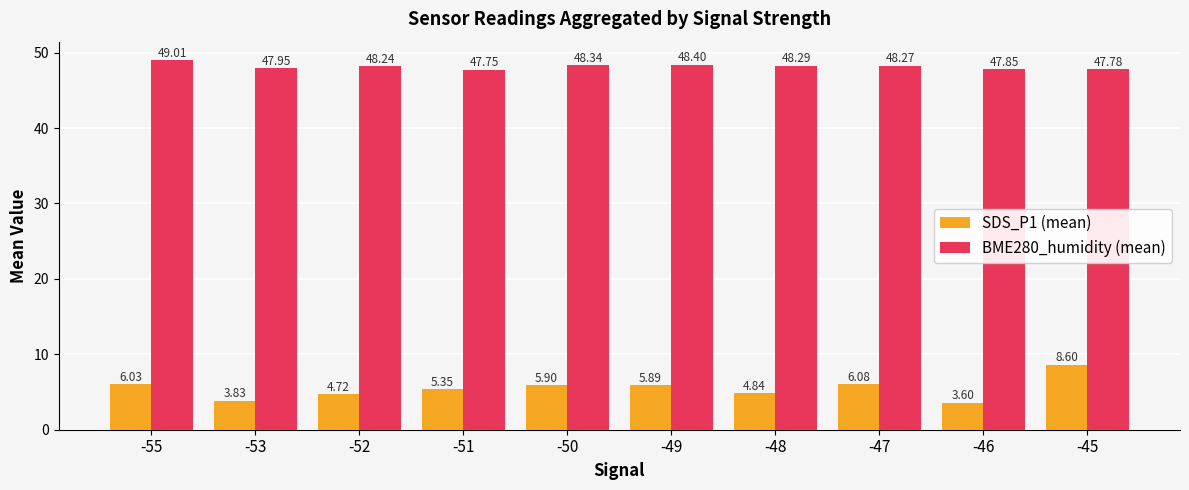

Count the number of data series in this chart.

2